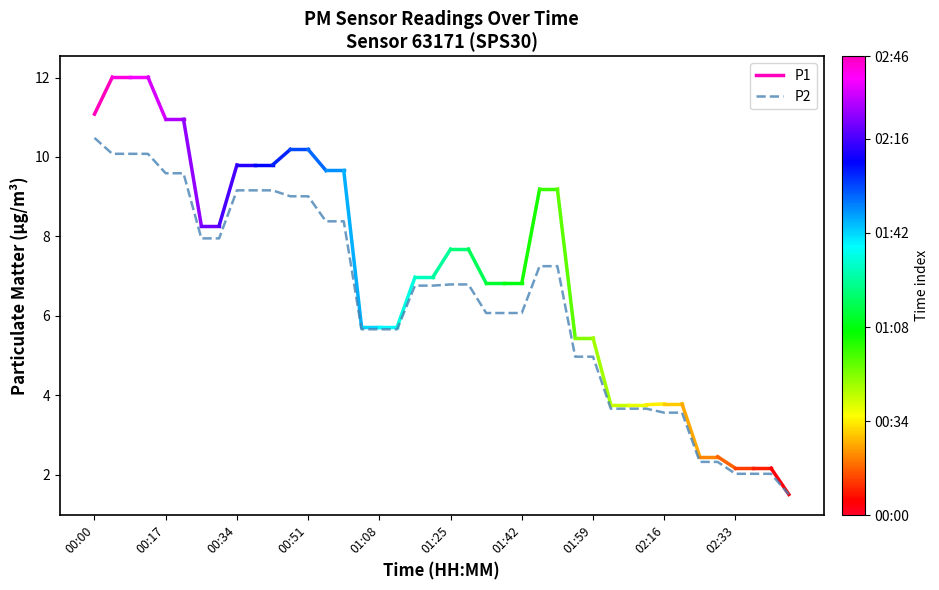

What is the value of the 30th point from the left?

3.7